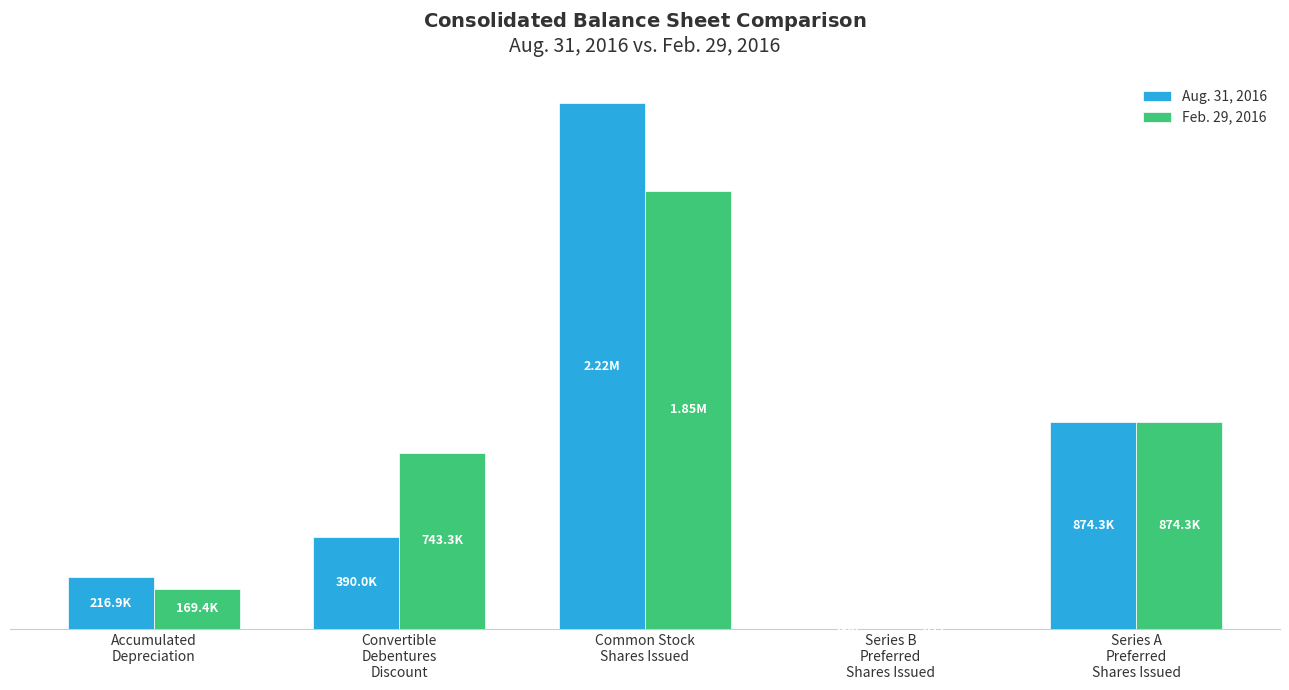

Where does the Aug. 31, 2016 series first go above 390015?

Common Stock
Shares Issued